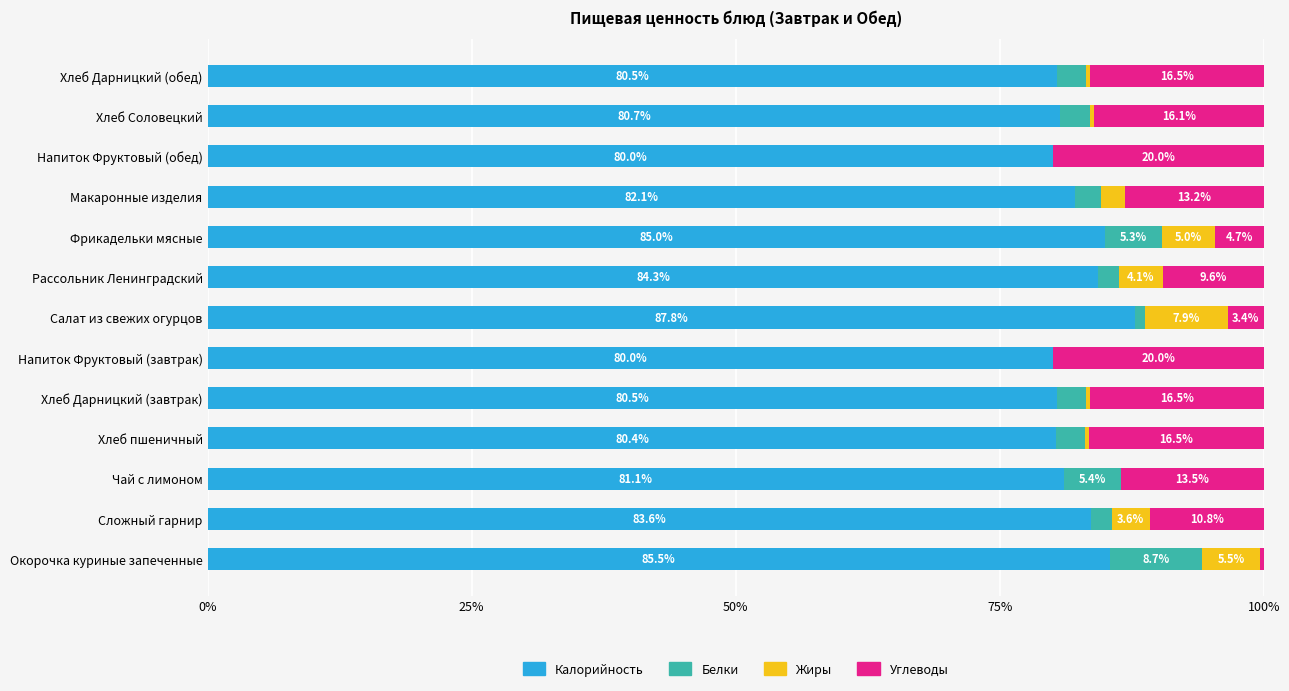

What value does the Калорийность series have at Хлеб Дарницкий (обед)?

80.5